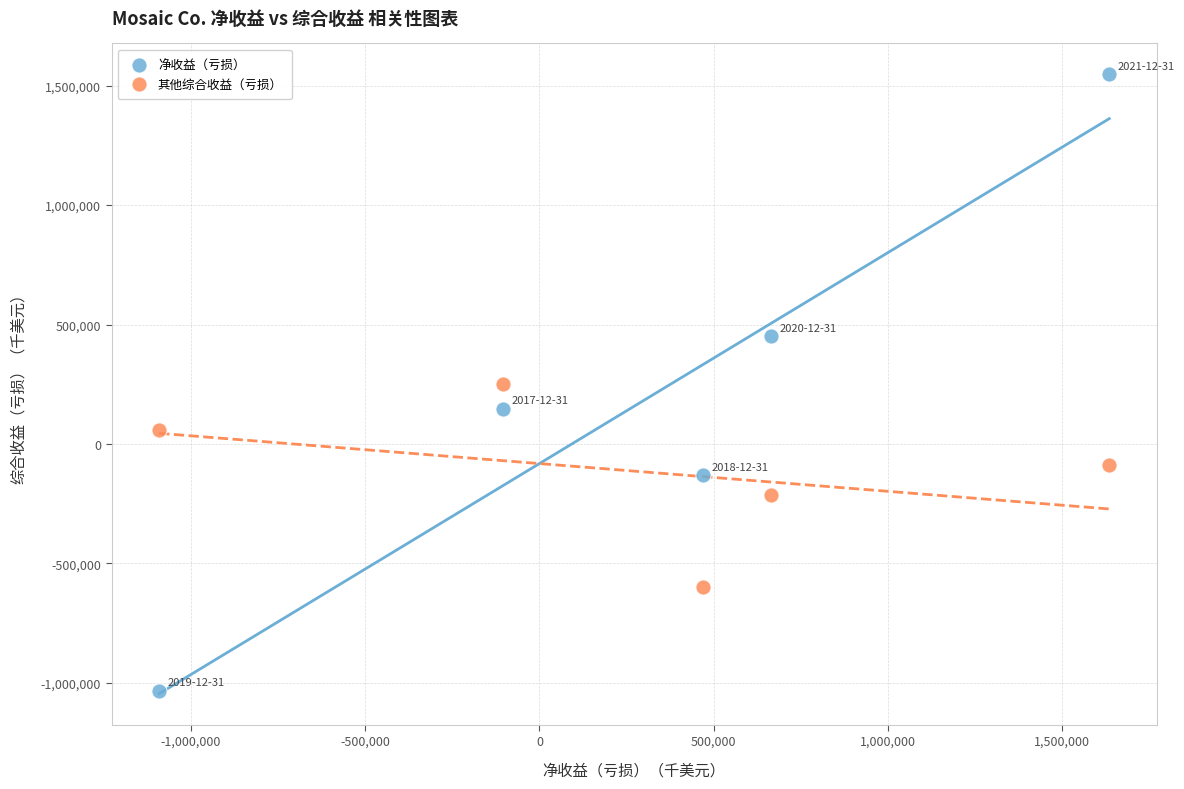

Across all data points, what is the average Y value?

38460